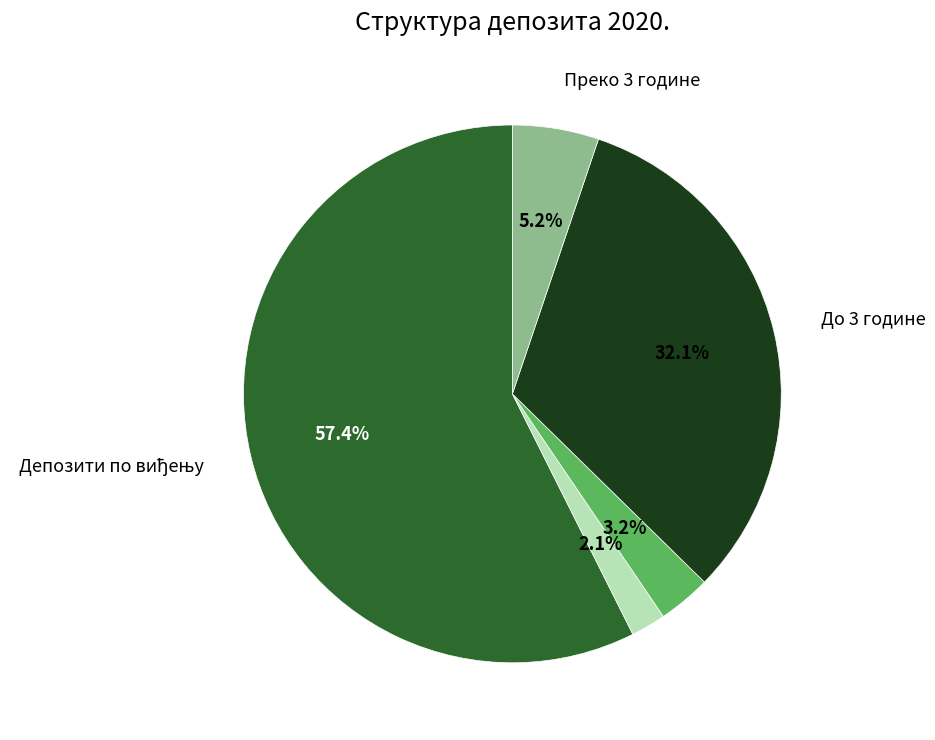

Does any single category account for the majority?

Yes